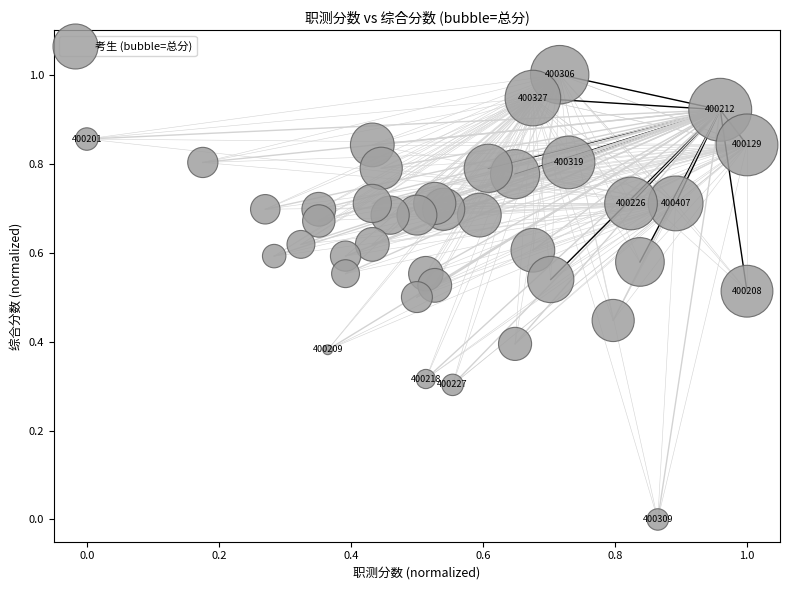

What is the range of X values (max minus min)?

1.0